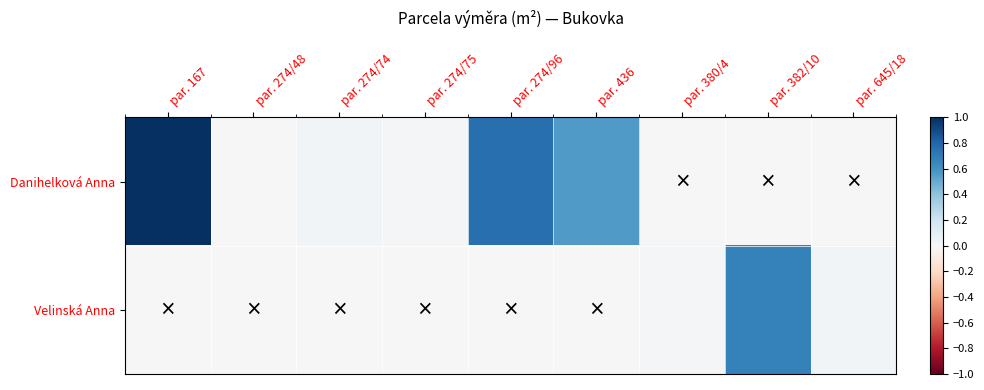

List the series in order of their peak value, lowest first.

Velinská Anna, Danihelková Anna